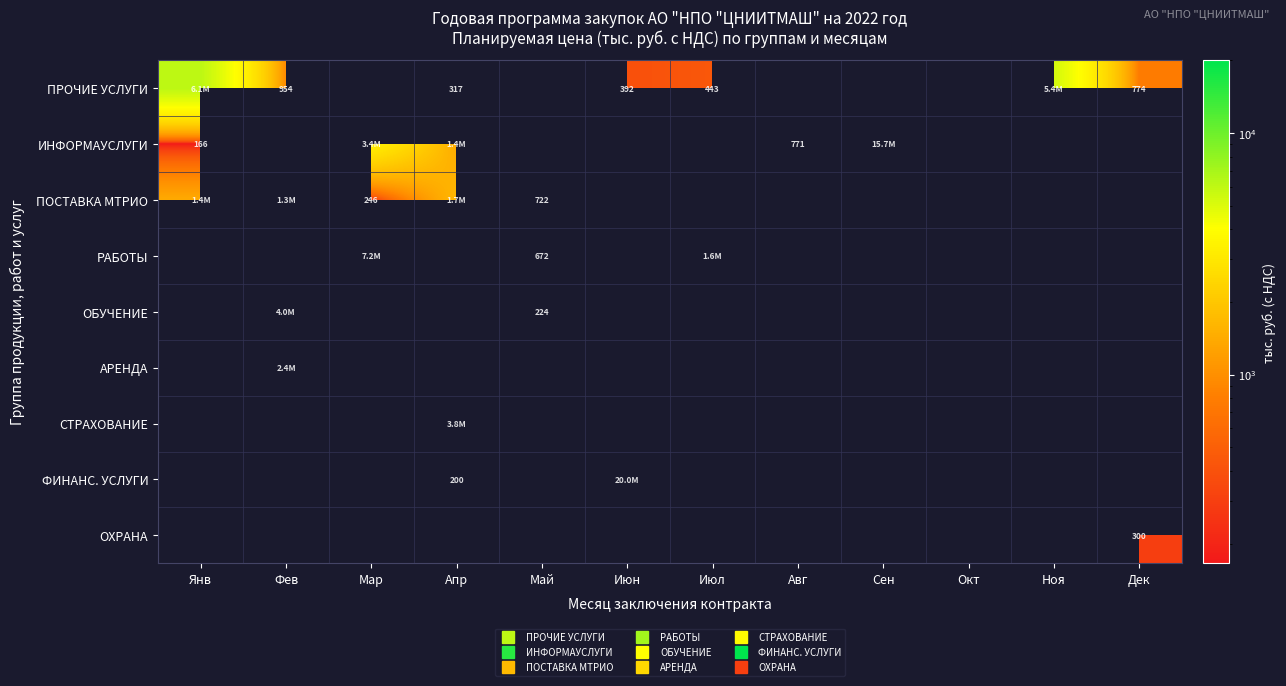

At how many categories does at least one series exceed 15994?

1